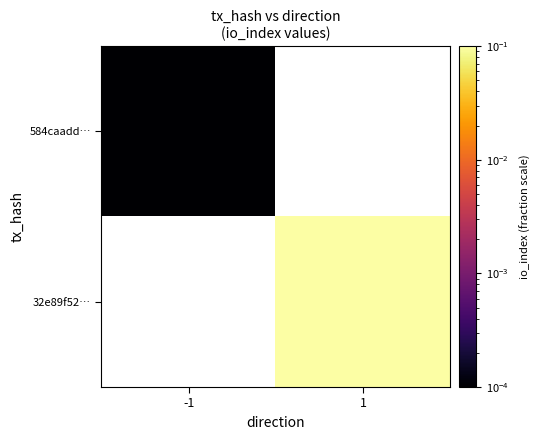

List the series in order of their overall mean, lowest first.

584caadd…, 32e89f52…